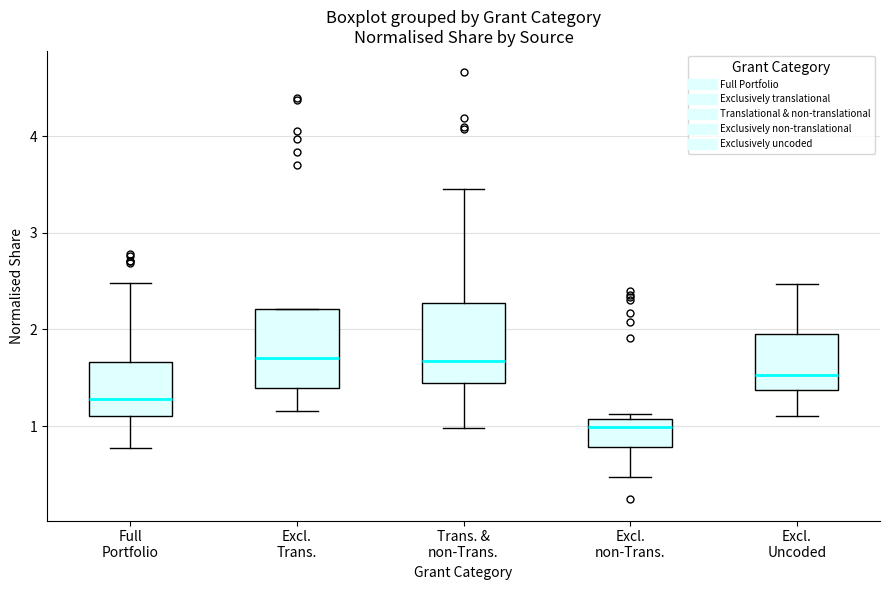

Reading left to right, read every box against the y-axis: the position of its median line, the range the box covers, and the ends of its whiskers. The values are not printed on the chart, so give them approximately, as read against the axis.

Full Portfolio: median 1.3, box 1.1 to 1.7, whiskers 0.8 to 2.5
Excl. Trans.: median 1.7, box 1.4 to 2.2, whiskers 1.2 to 2.2
Trans. & non-Trans.: median 1.7, box 1.4 to 2.3, whiskers 1.0 to 3.5
Excl. non-Trans.: median 1.0, box 0.8 to 1.1, whiskers 0.5 to 1.1 (just above the box's upper edge)
Excl. Uncoded: median 1.5, box 1.4 to 2.0, whiskers 1.1 to 2.5